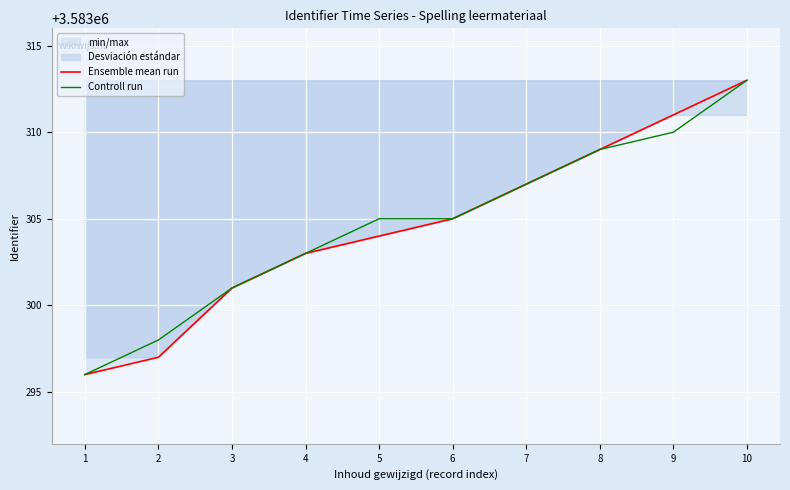

Which series has the largest total across all categories?

Controll run